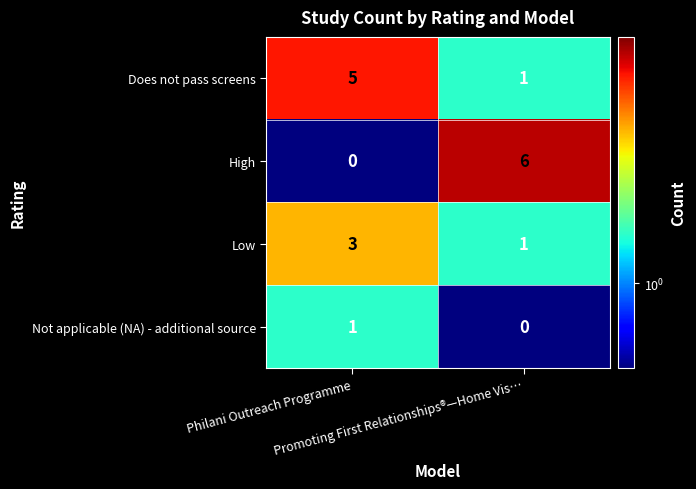

What is the difference between the highest and lowest values at Philani Outreach Programme?

5